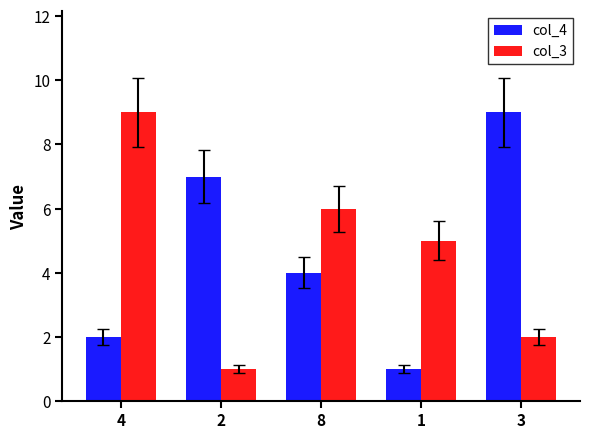

What is the value of the col_3 bar at the 2nd from the left?

1